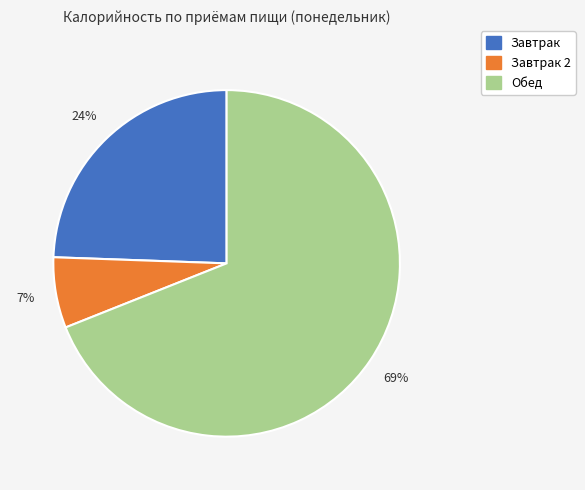

Is there any slice that represents more than half of the pie?

Yes